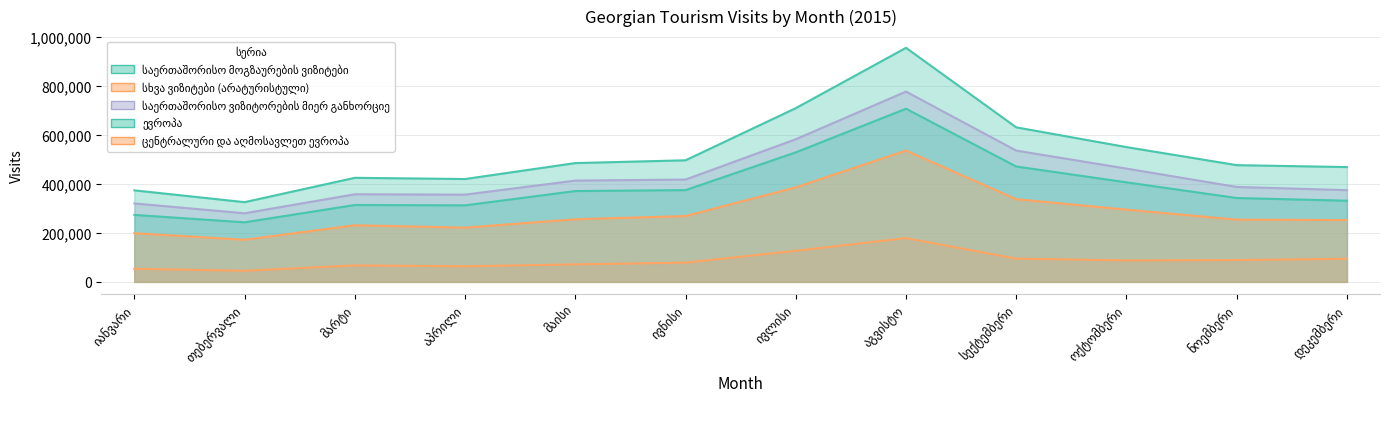

True or false: საერთაშორისო მოგზაურების ვიზიტები and სხვა ვიზიტები (არატურისტული) intersect in this chart.

False